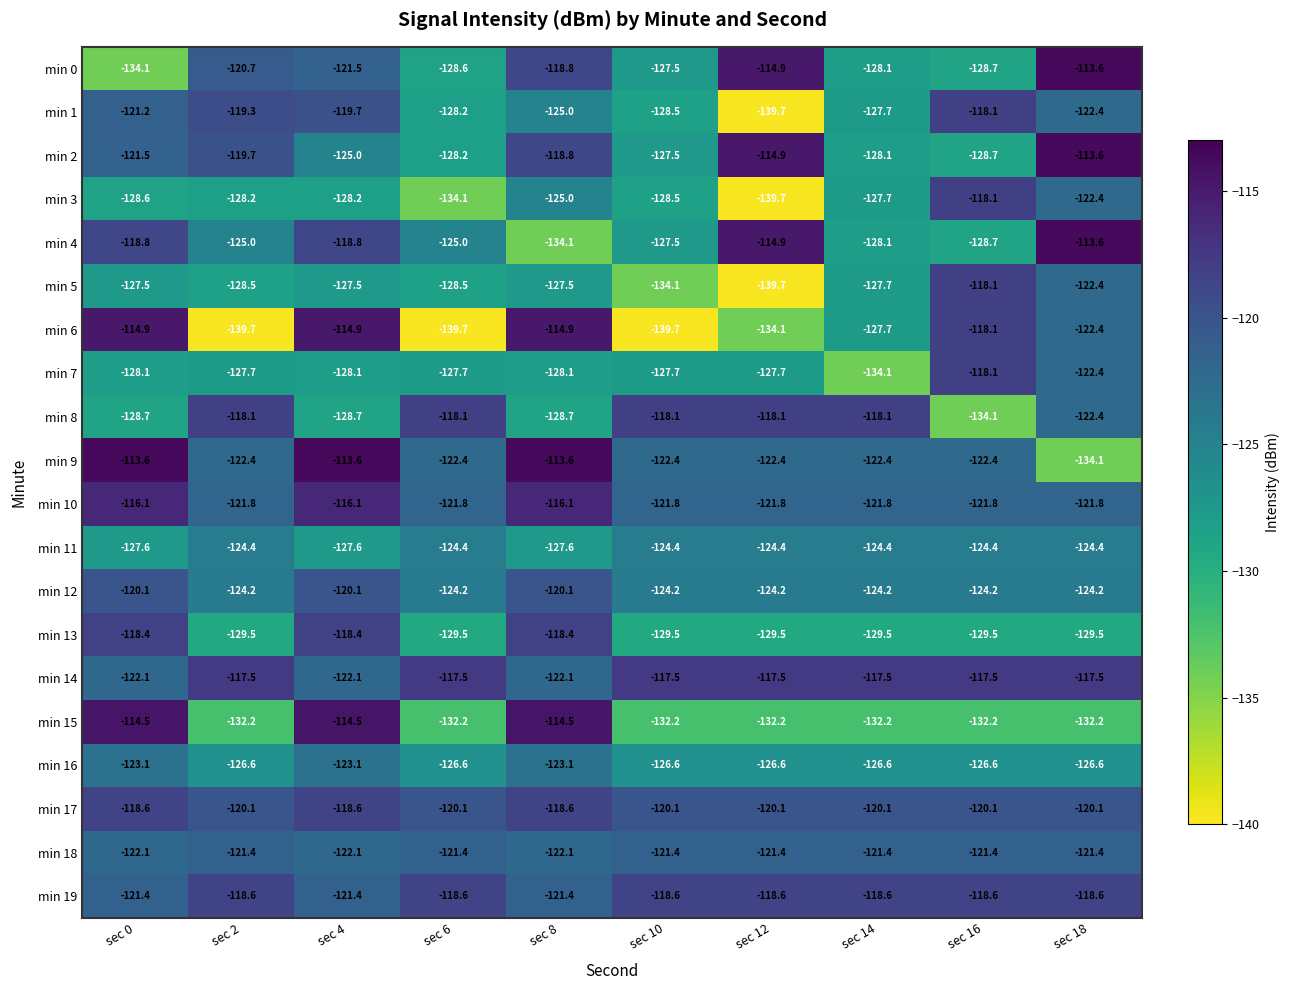

What is the total value across all series at sec 16?

-2469.4